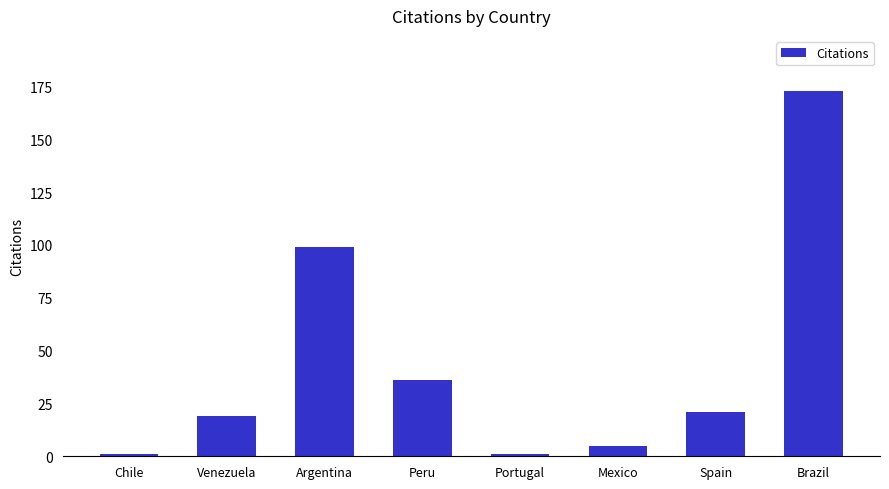

Are the bars horizontal?

No